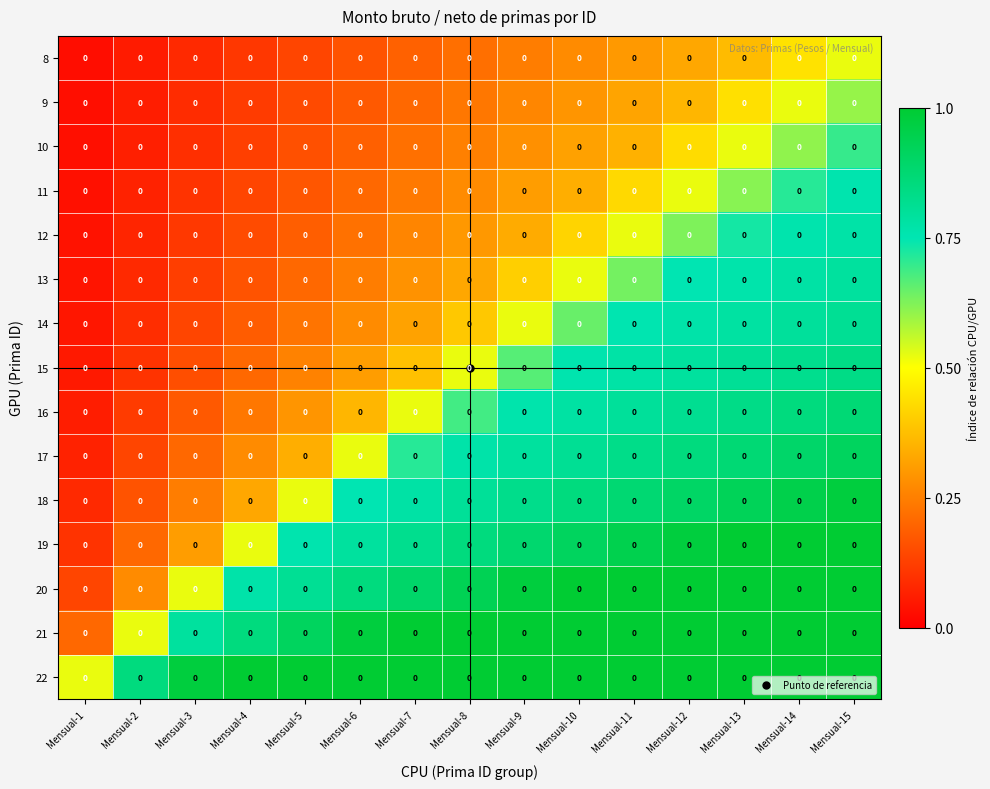

What is the difference between the 9 values at Mensual-15 and Mensual-3?

0.5